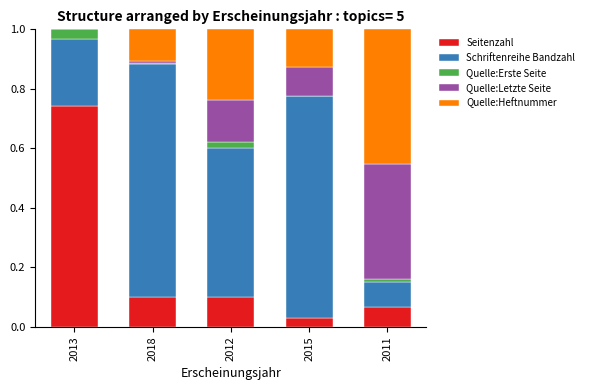

At which label does Seitenzahl reach its peak?

2013